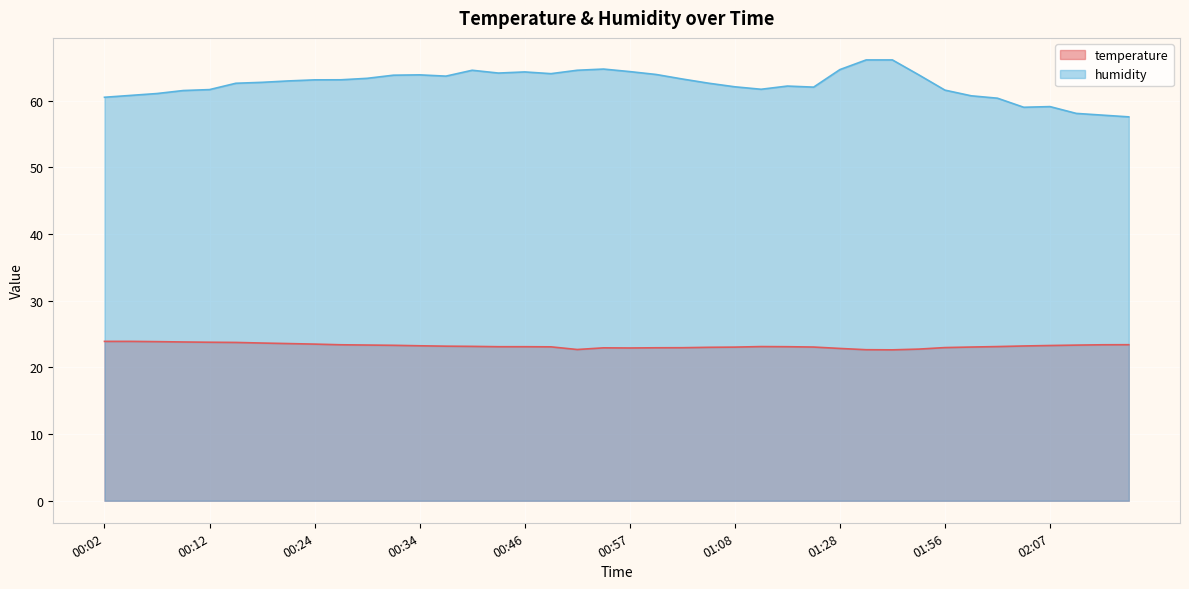

The value of humidity at 02:02 is 60.4. True or false?

True